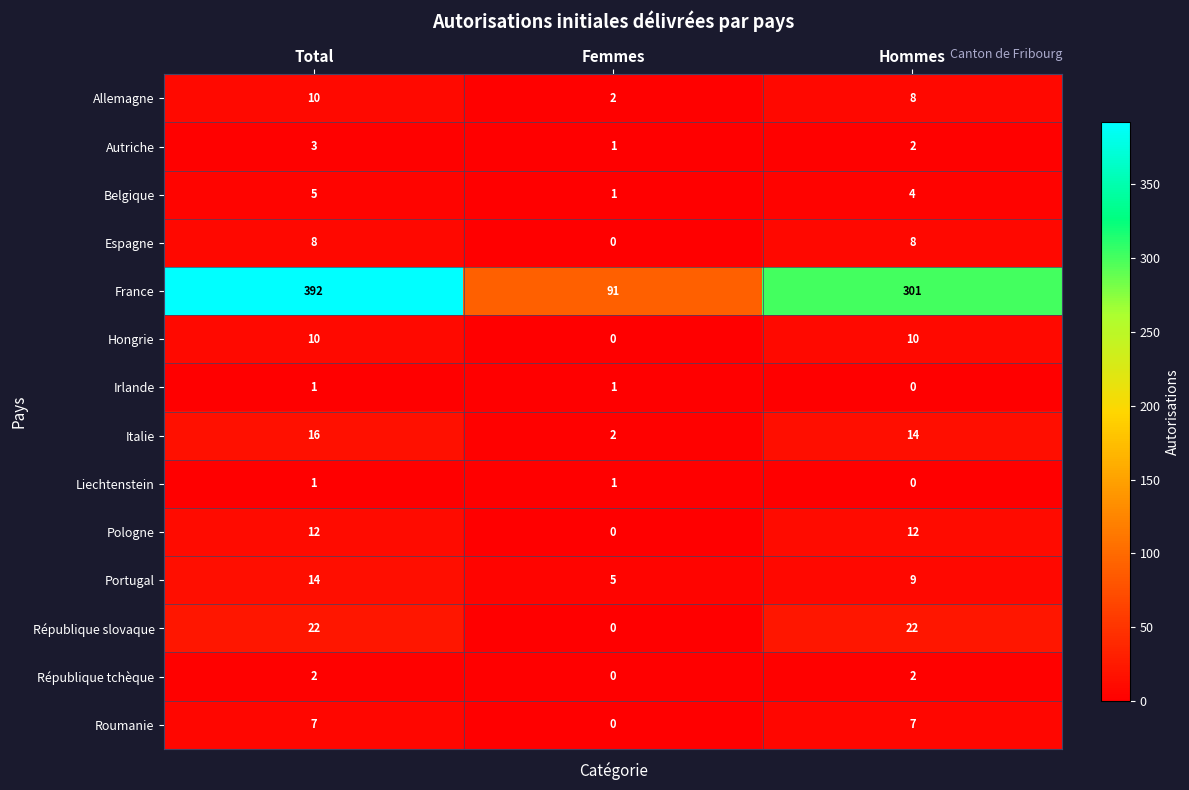

True or false: Hongrie has a value of 16 at Total.

False